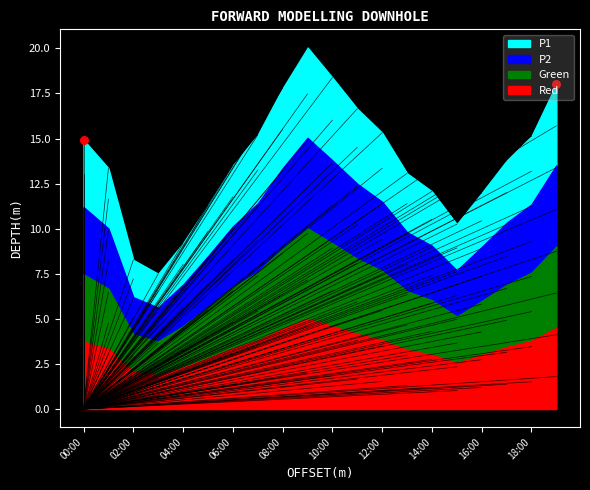

Which series contains the highest Y value?

P1